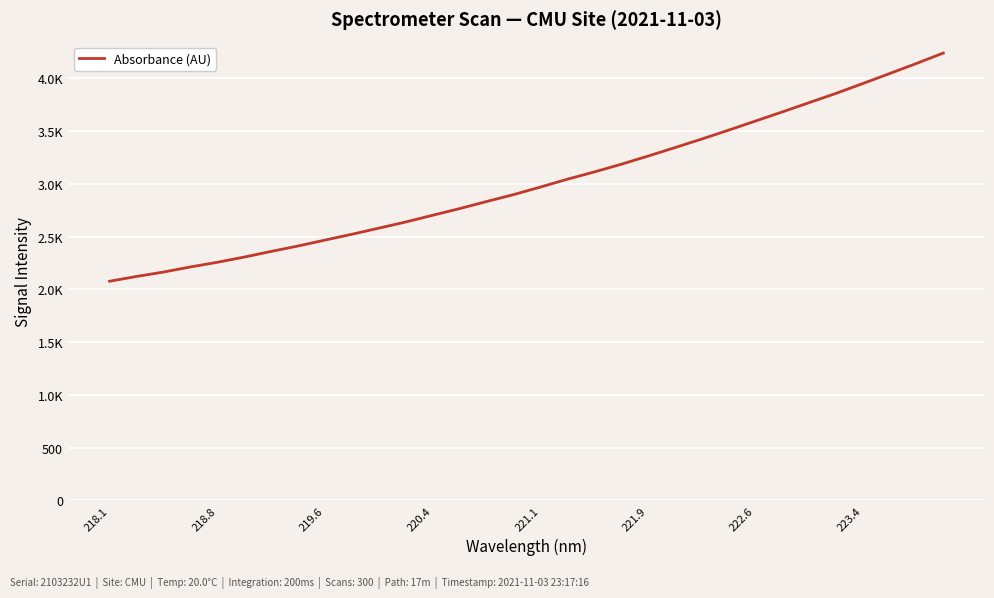

Is this an area chart (filled region under the line)?

No